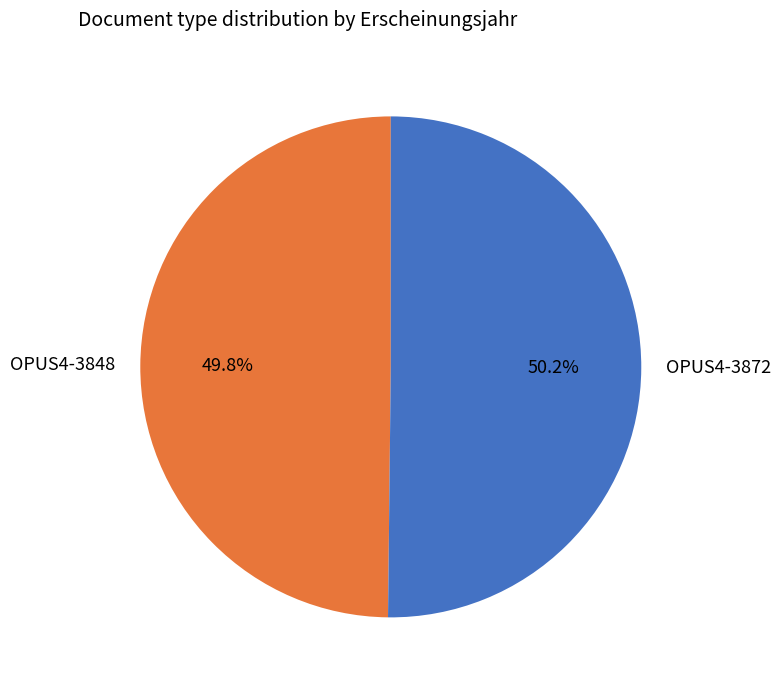

What is the ratio of the value at OPUS4-3872 to the value at OPUS4-3848?

1.0